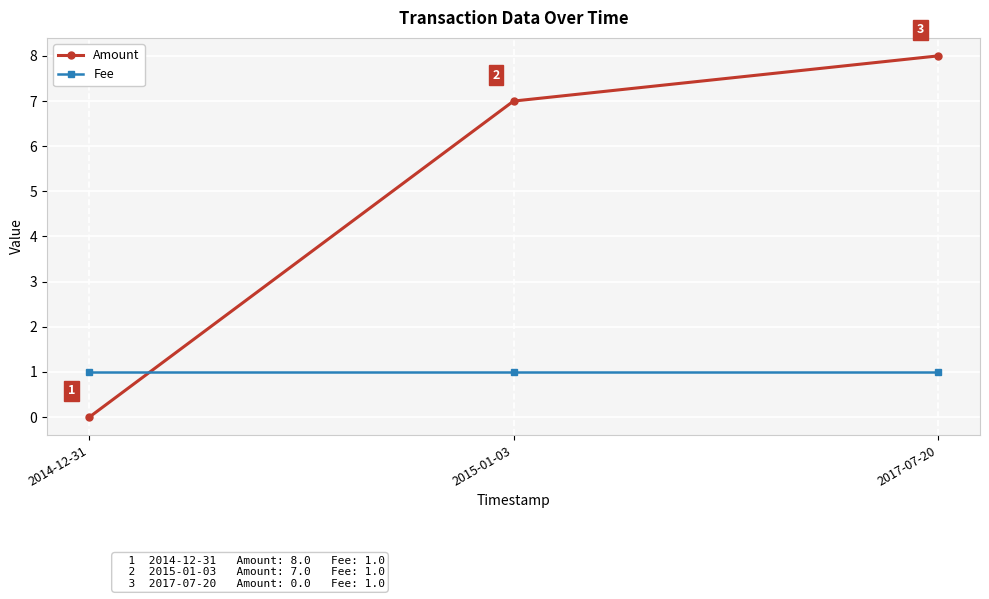

What is the difference between the highest and lowest values at 2015-01-03?

6